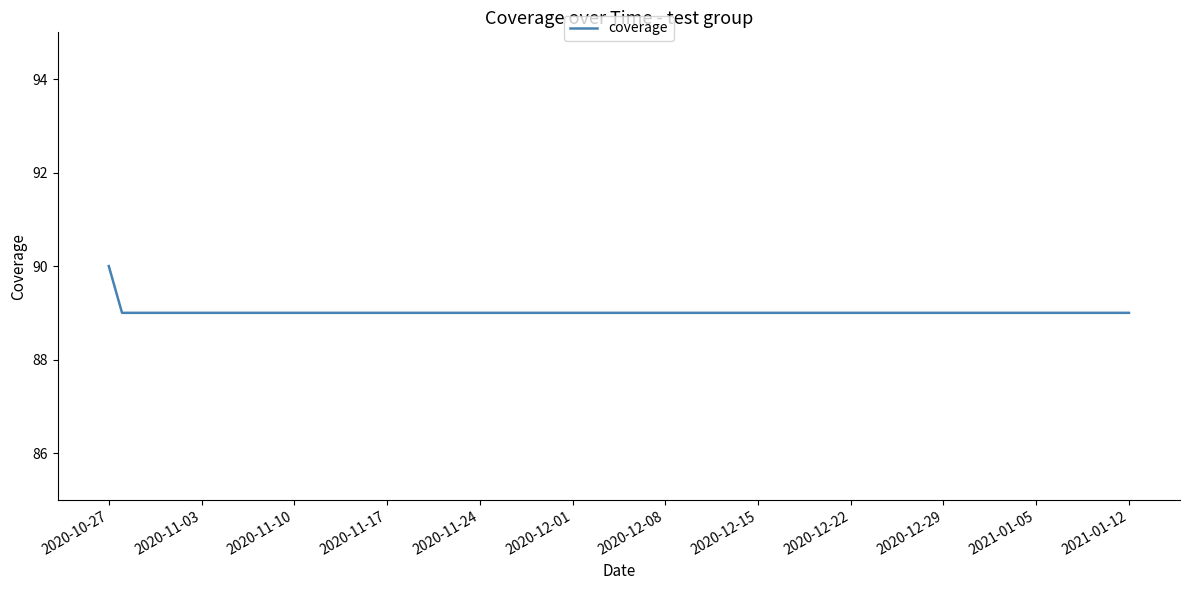

What is the minimum value shown in the chart?

89